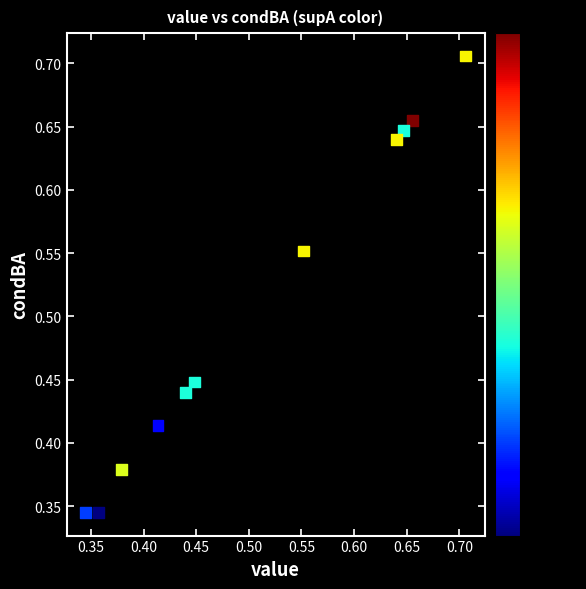

What is the average Y value?

0.5